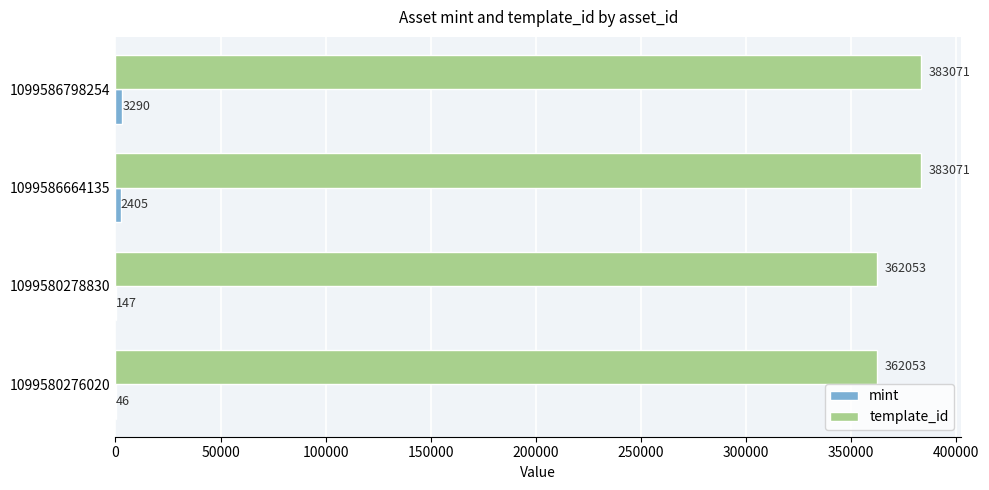

What is the sum of all template_id values?

1490248